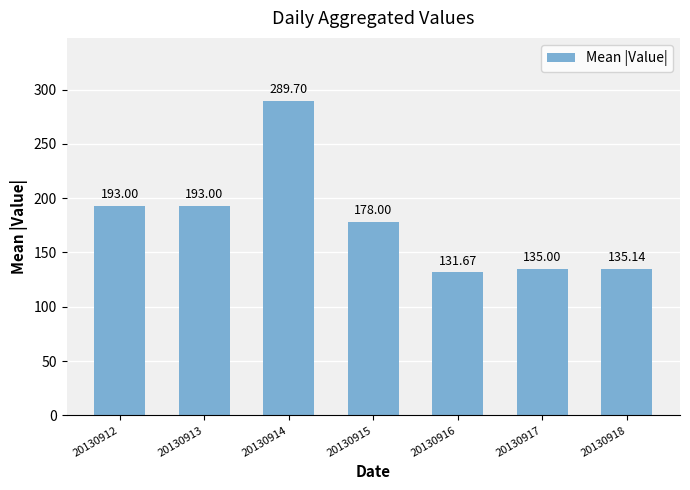

What is the sum of the values at 20130917 and 20130915?

313.0